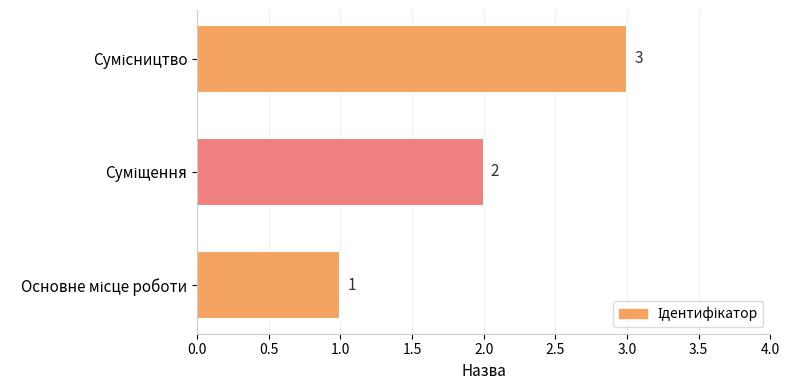

What is the average value?

2